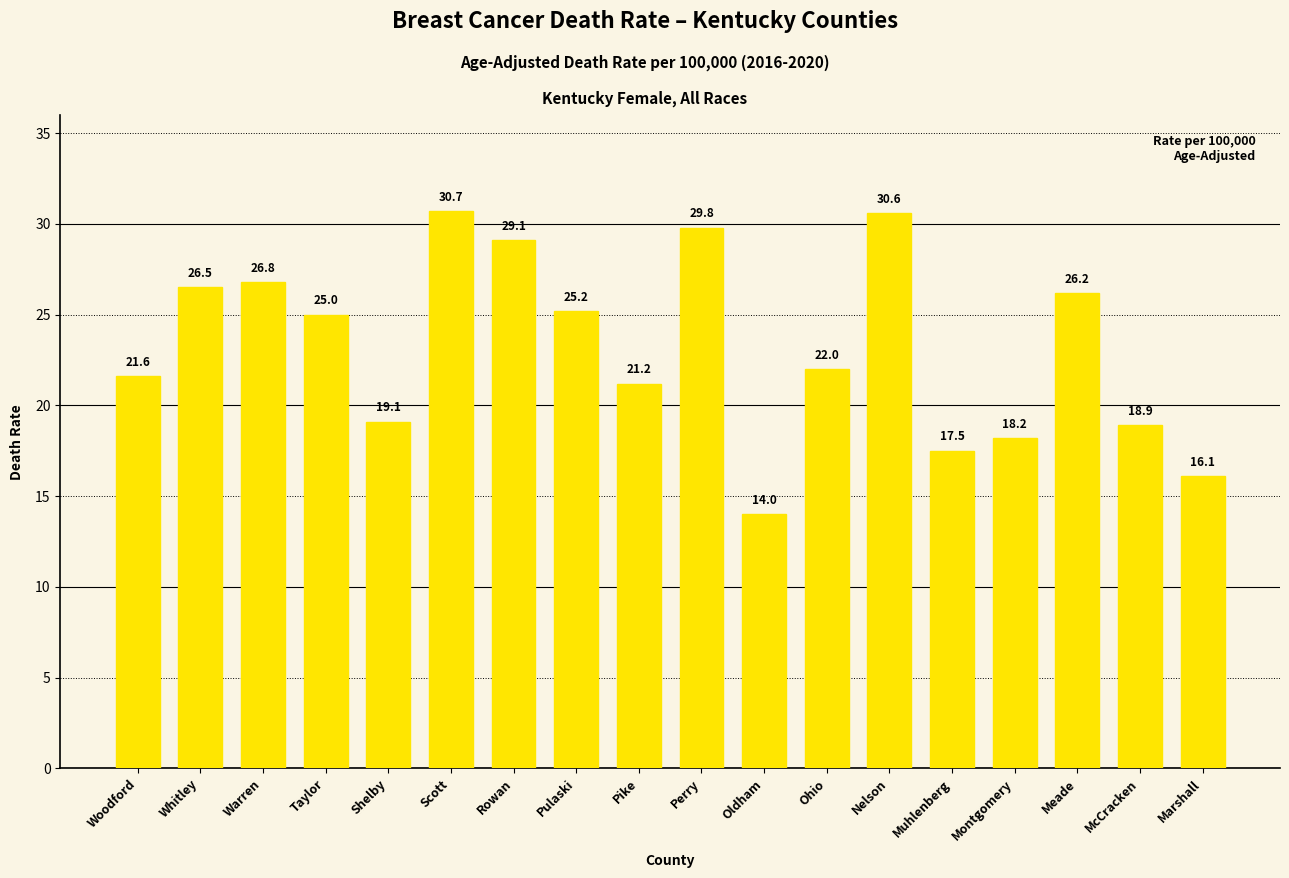

Reading left to right, transcribe all the data shown in this chart.

Woodford=21.6	Whitley=26.5	Warren=26.8	Taylor=25.0	Shelby=19.1	Scott=30.7	Rowan=29.1	Pulaski=25.2	Pike=21.2	Perry=29.8	Oldham=14.0	Ohio=22.0	Nelson=30.6	Muhlenberg=17.5	Montgomery=18.2	Meade=26.2	McCracken=18.9	Marshall=16.1